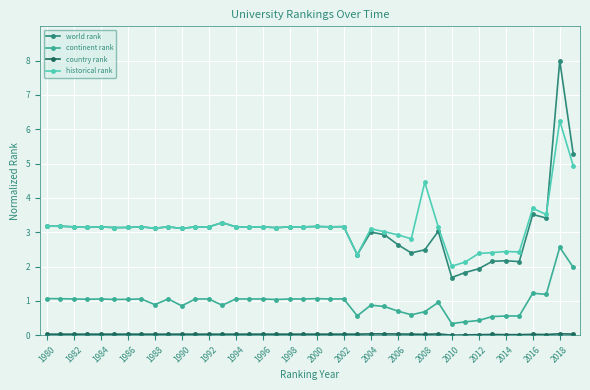

True or false: historical rank has more than 1 points higher than both neighbors.

True